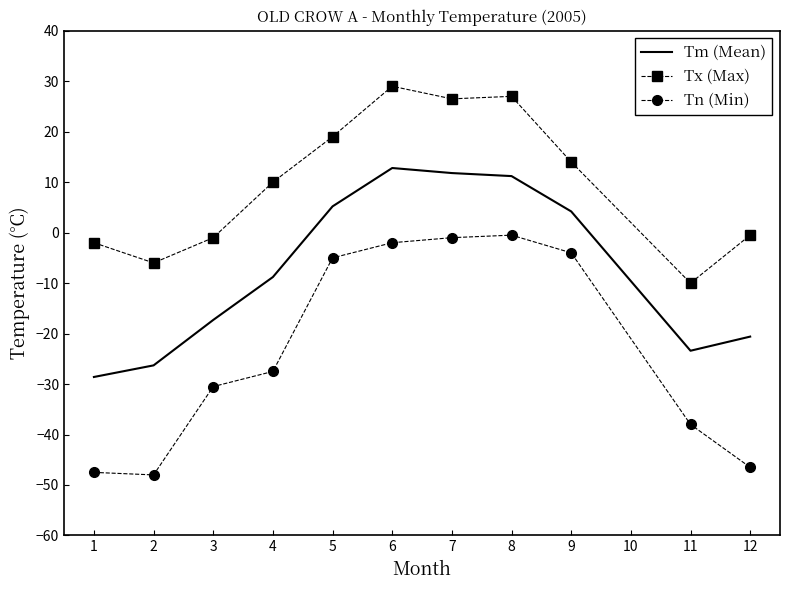

What is the minimum value shown in the chart?

-48.0